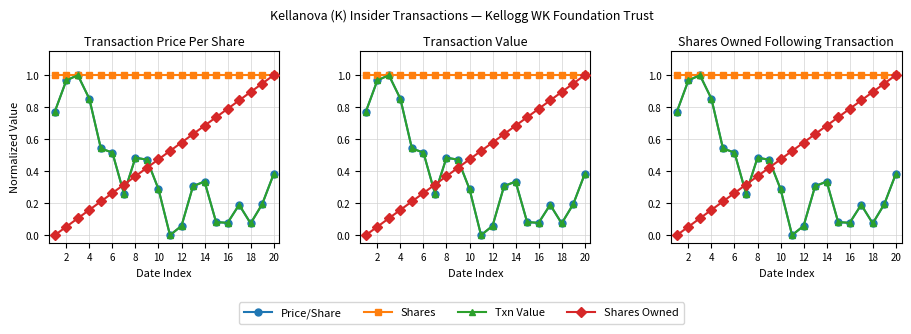

What is the value of the Txn Value point at the 7th from the left?

0.3